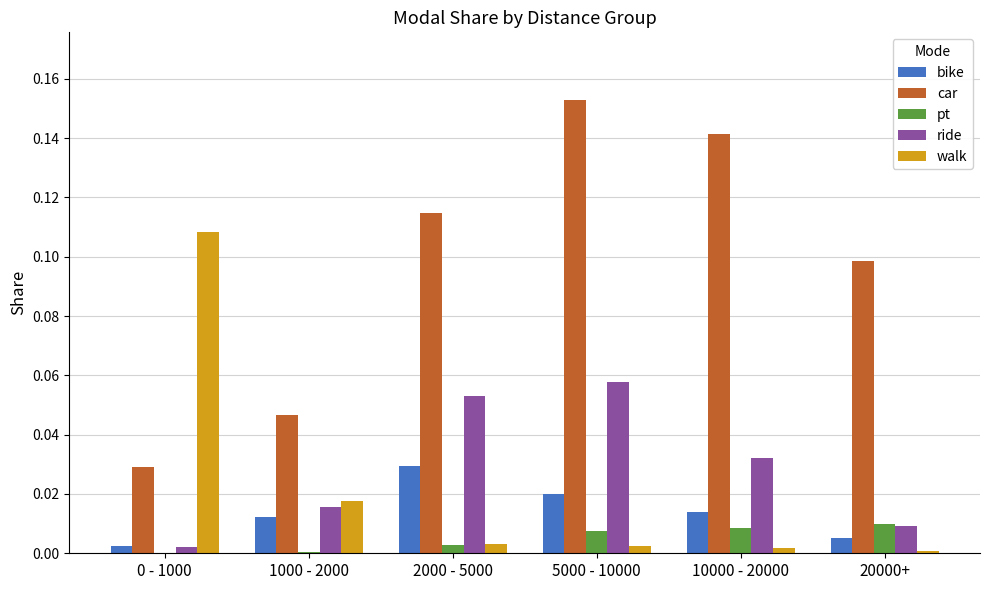

What is the sum of all car values?

0.6